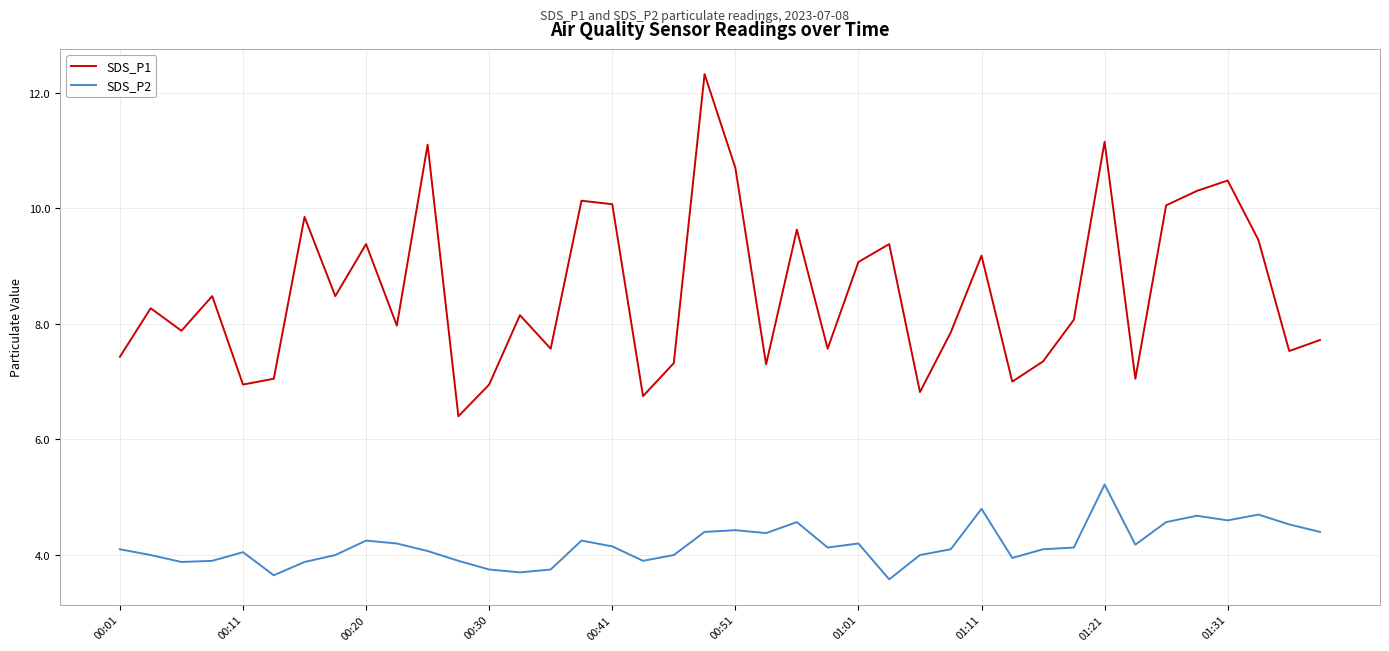

True or false: SDS_P1 and SDS_P2 cross at least once.

False